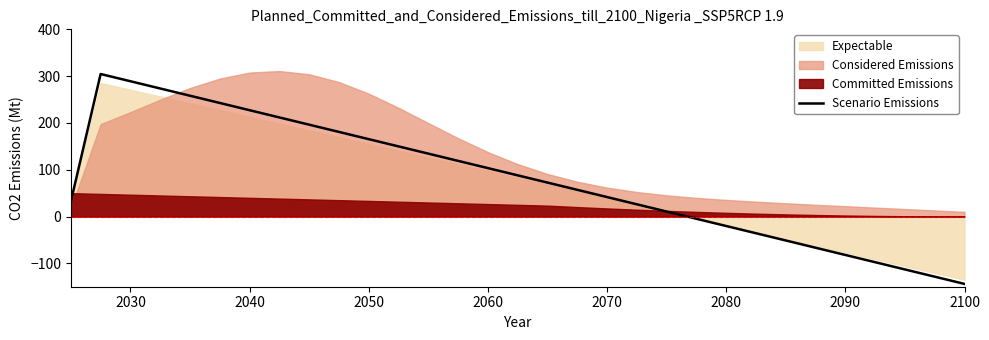

What is the maximum value for Scenario Emissions?

304.5